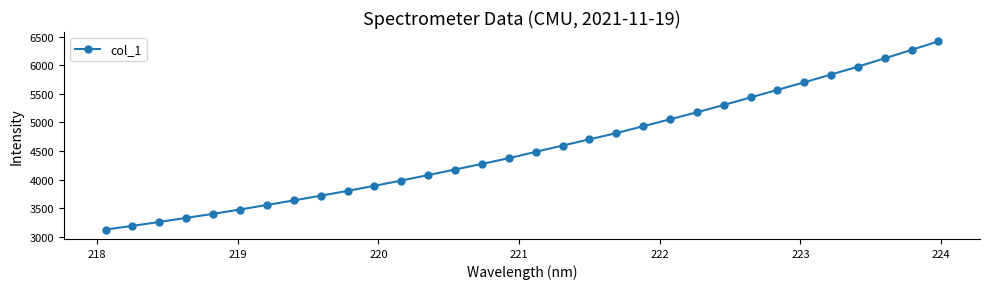

What is the smallest value displayed?

3126.6